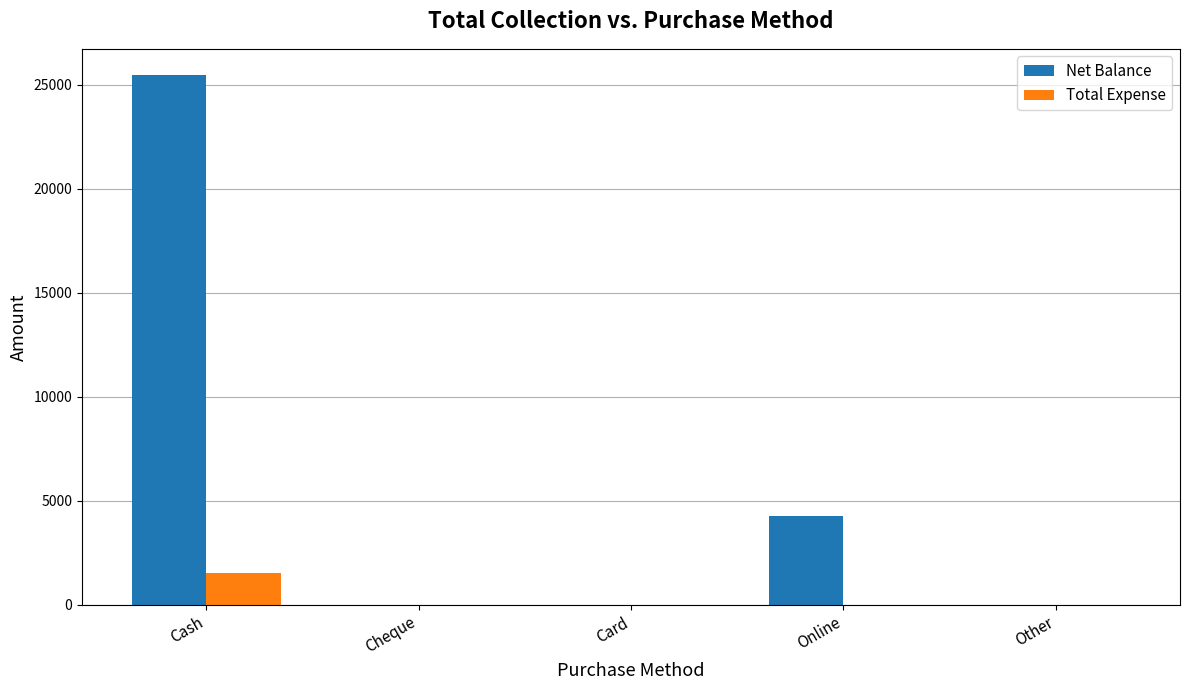

What value does the Net Balance series have at Cash?

25460